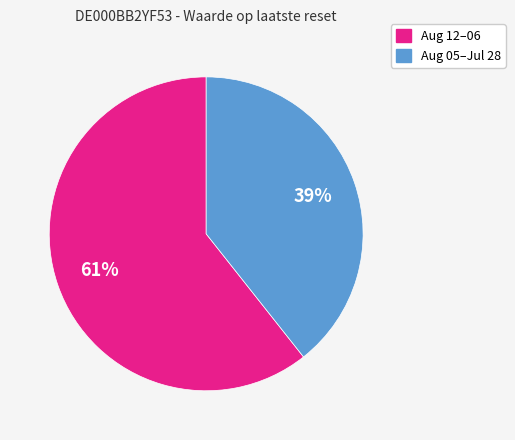

To the nearest percent, what is the average slice percentage?

50%